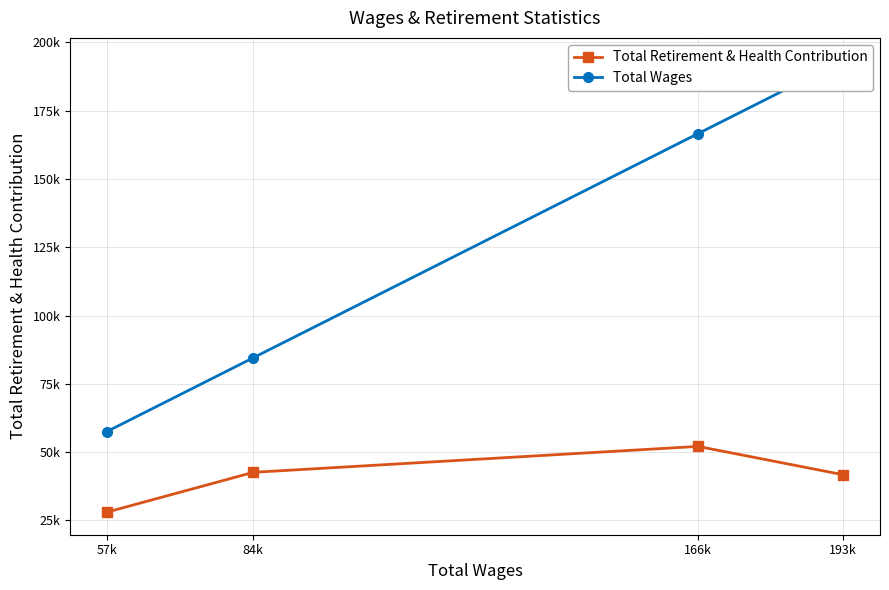

Reading left to right, extract all data points from this chart.

Total Retirement & Health Contribution: 193k=41700	166k=52077	84k=42580	57k=28004
Total Wages: 193k=193404	166k=166607	84k=84535	57k=57530